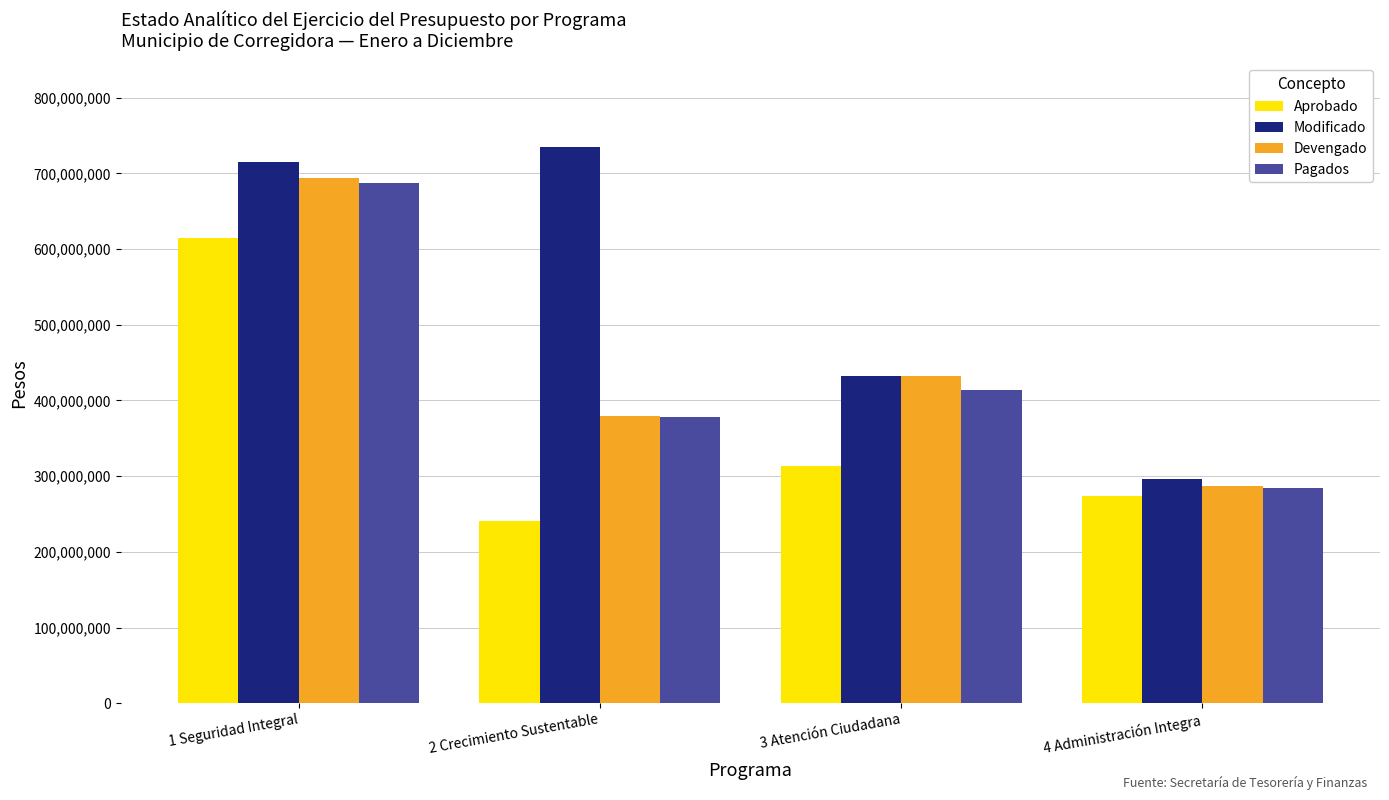

What is the label of the 4th bar from the right?

1 Seguridad Integral